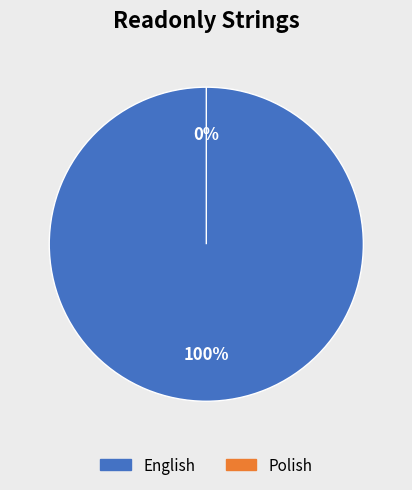

True or false: Polish accounts for 0% of the total.

True